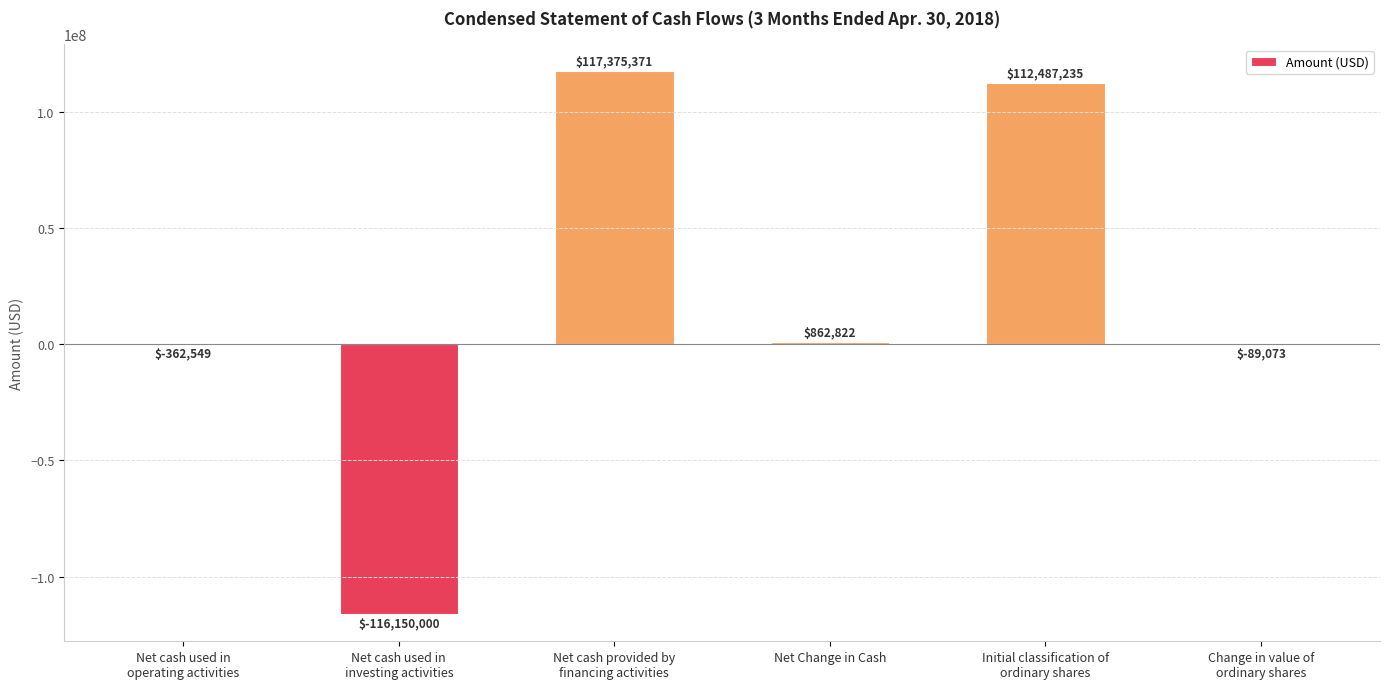

Are the bars grouped side by side (vs. stacked)?

No